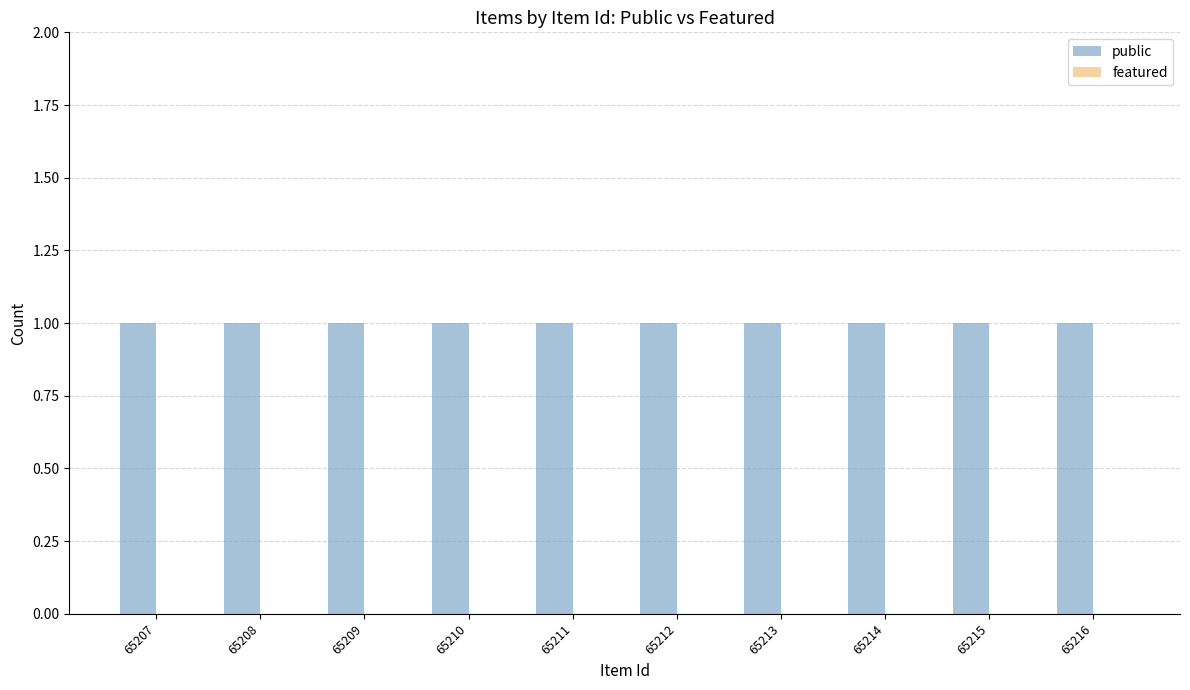

Reading left to right, extract all data points from this chart.

public: 1	1	1	1	1	1	1	1	1	1
featured: 0	0	0	0	0	0	0	0	0	0